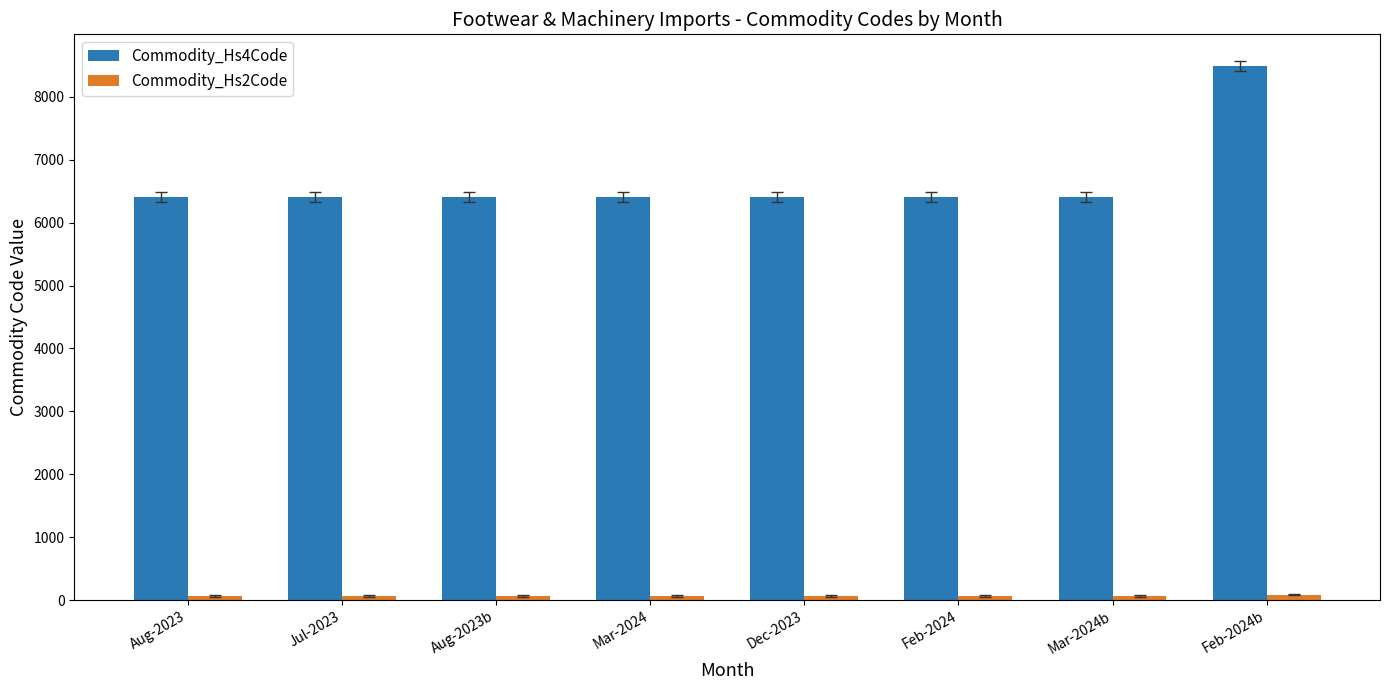

At which category is the sum across all series the highest?

Feb-2024b